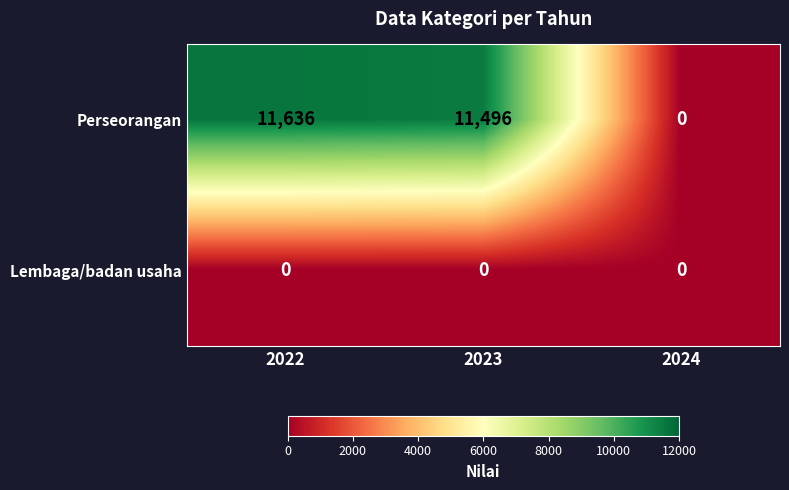

Rank the series at 2022 from highest to lowest value.

Perseorangan, Lembaga/badan usaha